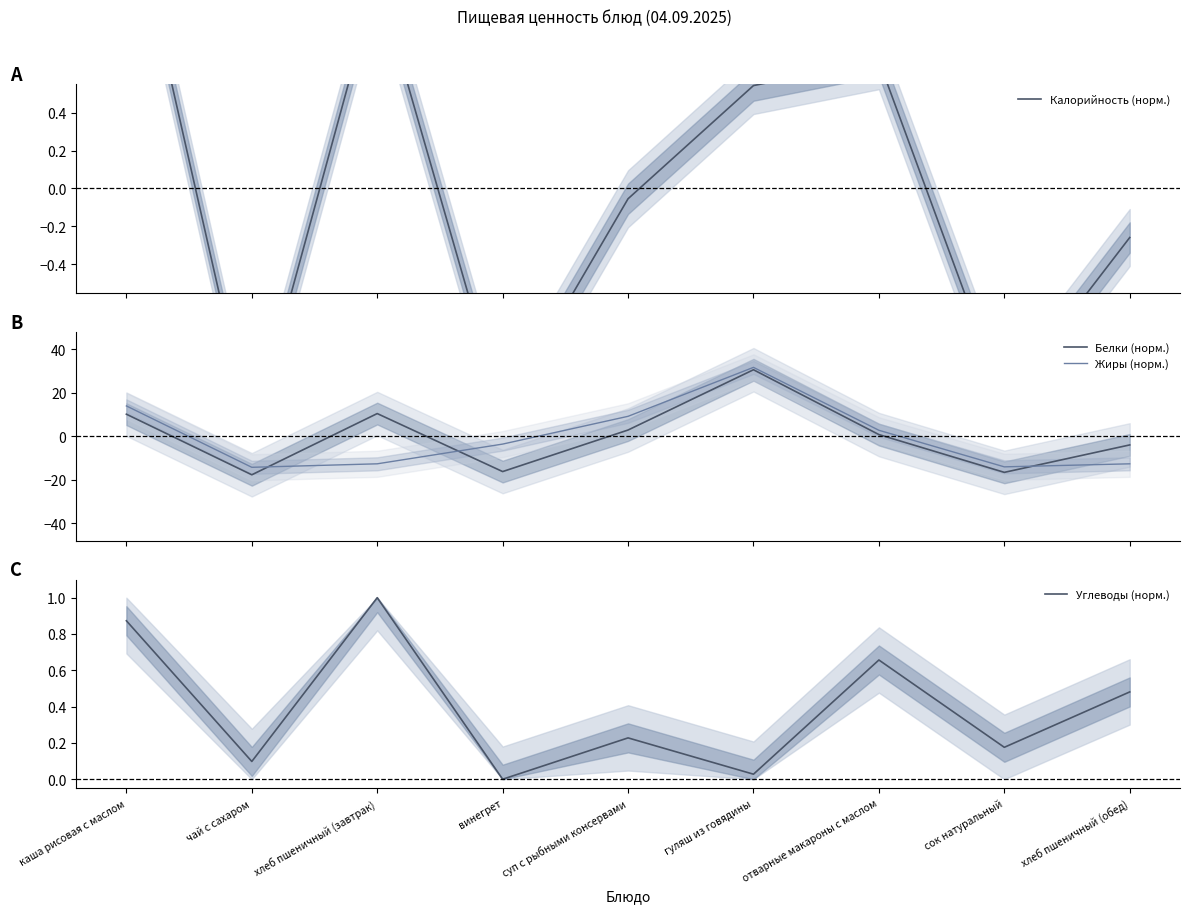

Is the value of Углеводы (норм.) at суп с рыбными консервами greater than the value of Белки (норм.) at чай с сахаром?

Yes